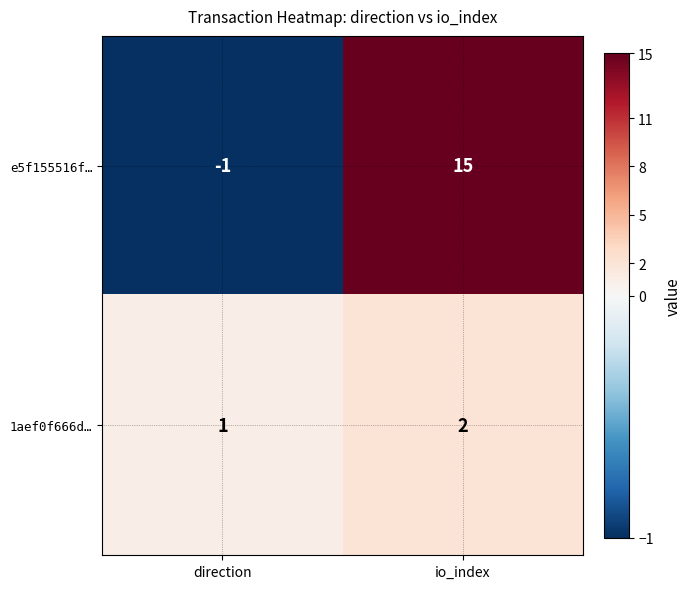

At which category does the chart reach its peak across all series?

io_index